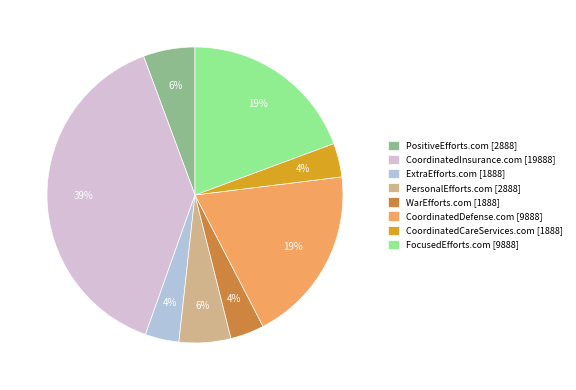

Which has a higher value, CoordinatedInsurance.com [19888] or CoordinatedDefense.com [9888]?

CoordinatedInsurance.com [19888]